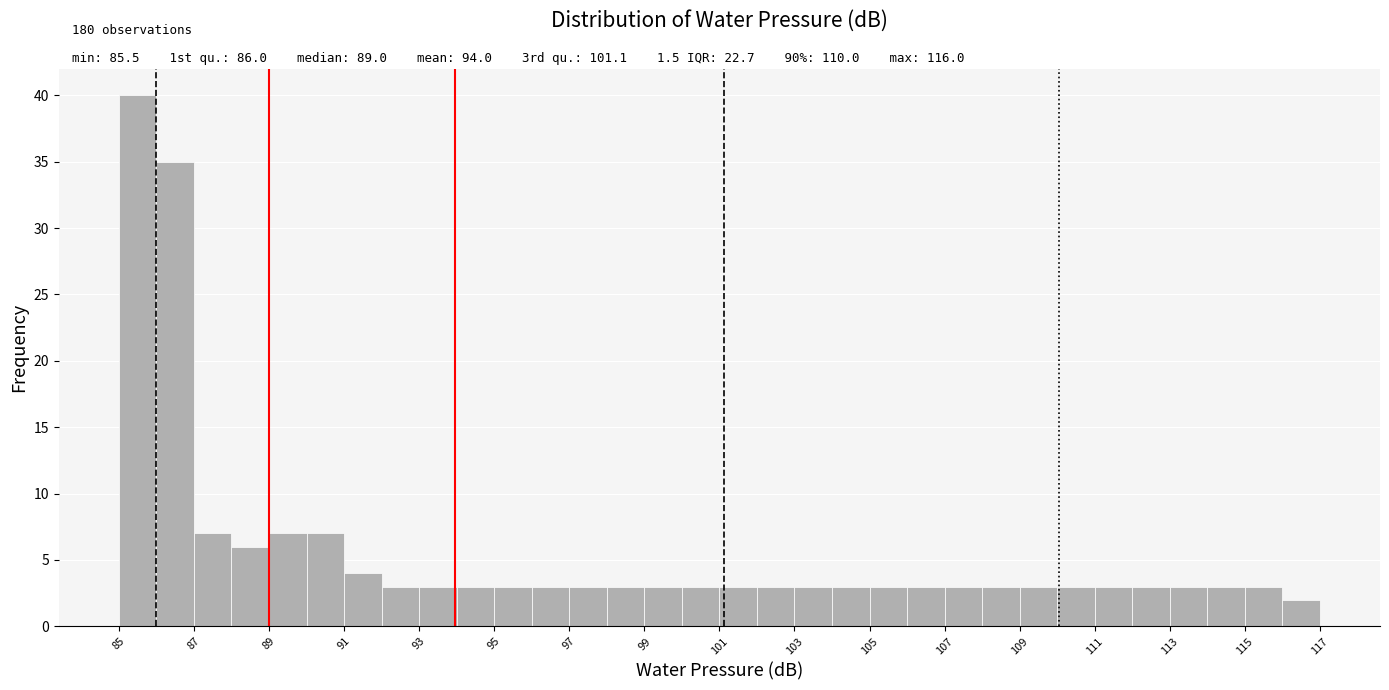

Which range on the x-axis has the tallest bar?

85 to 86